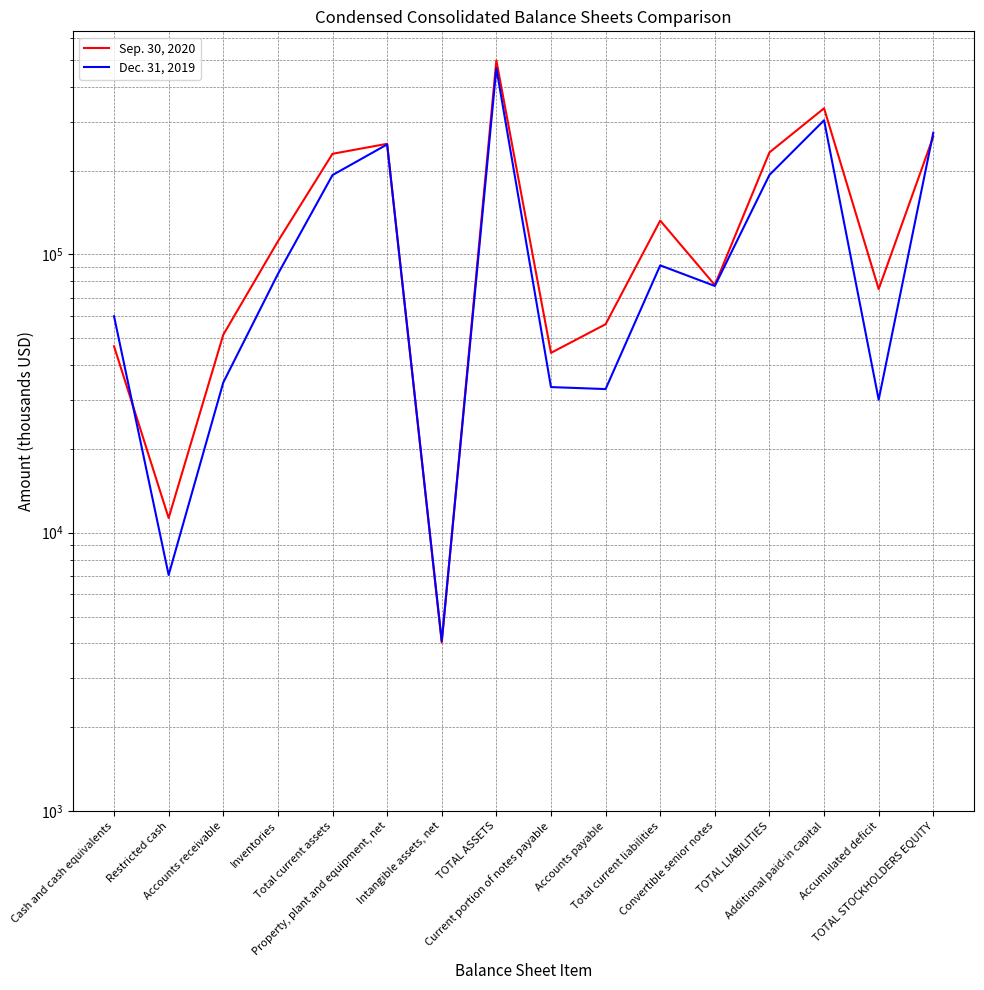

The value of Dec. 31, 2019 at Intangible assets, net is 4081. True or false?

True